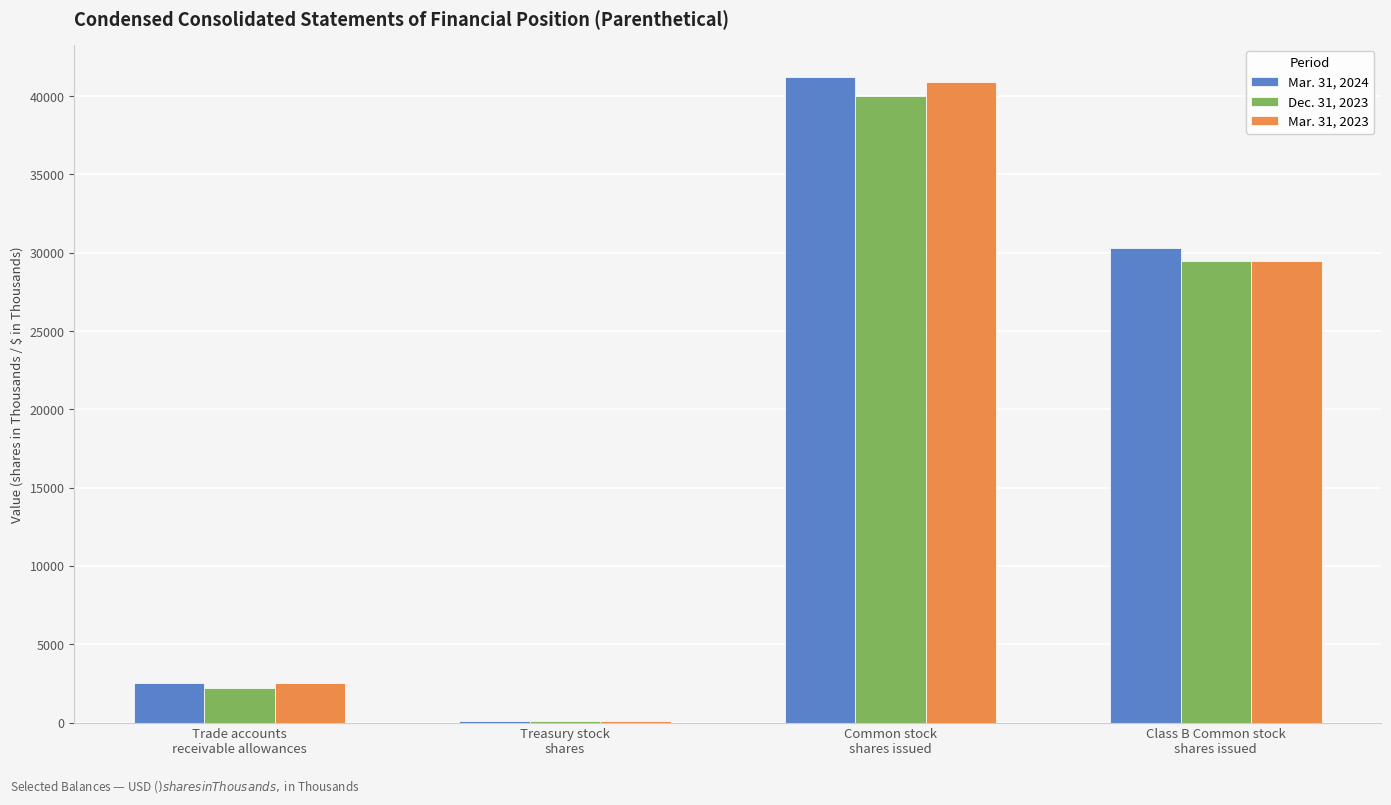

What is the greatest value displayed?

41211